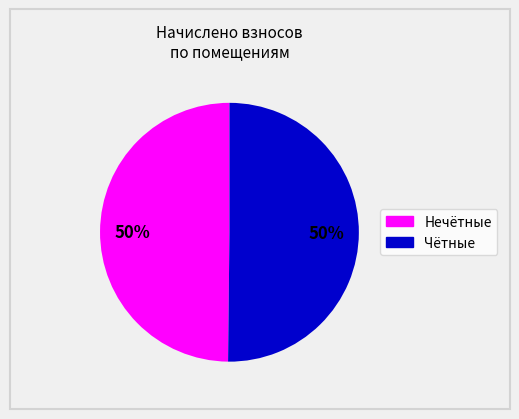

To the nearest percent, what is the average slice percentage?

50%